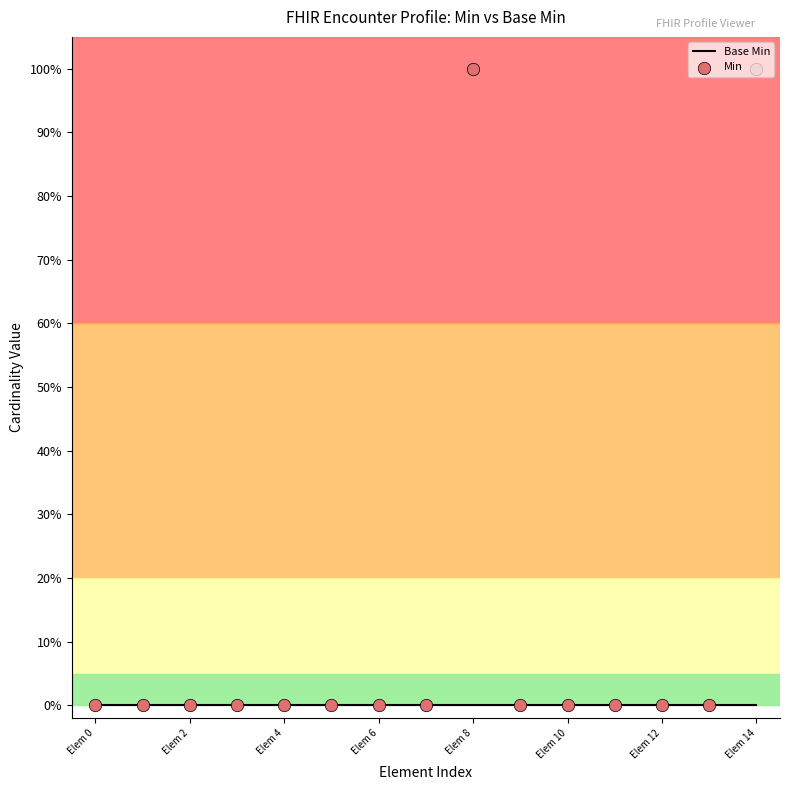

What are all the series names shown in the legend?

Base Min, Min